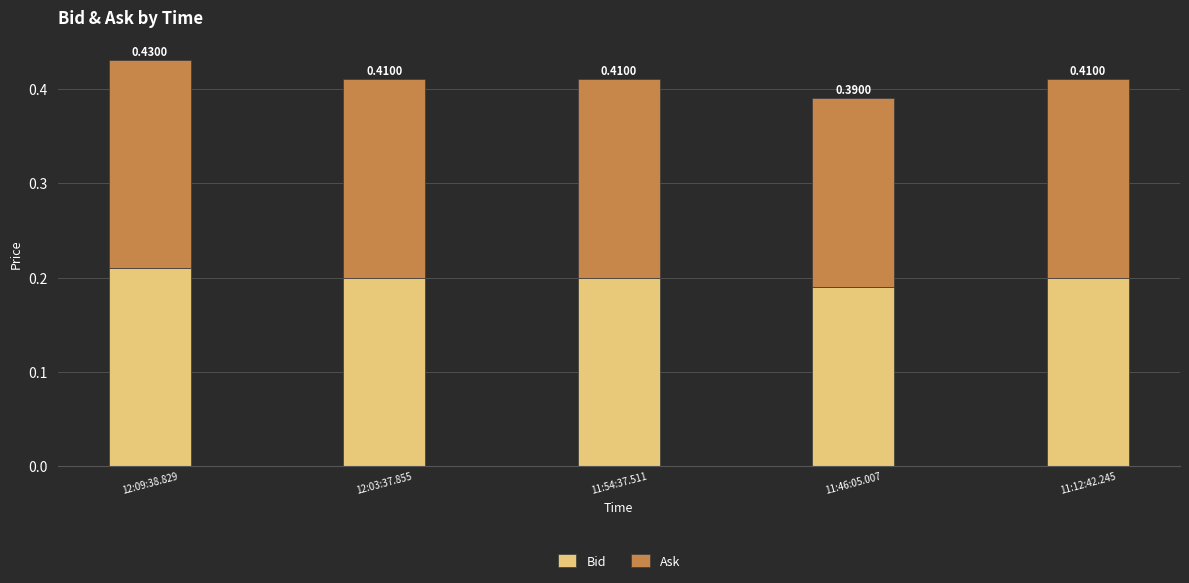

Are the bars horizontal?

No